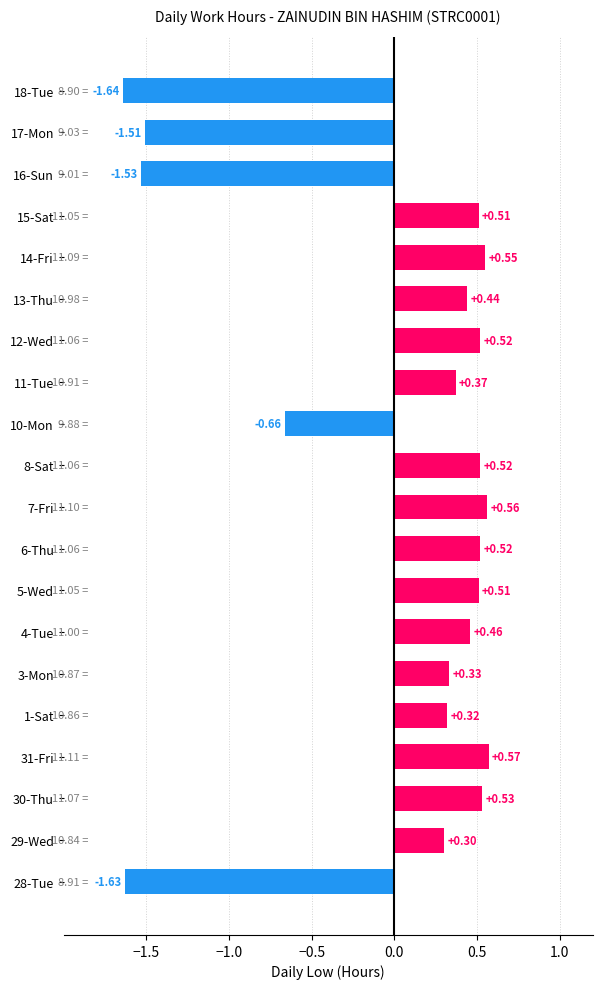

What is the sum of the values at 17-Mon and 5-Wed?

-1.0